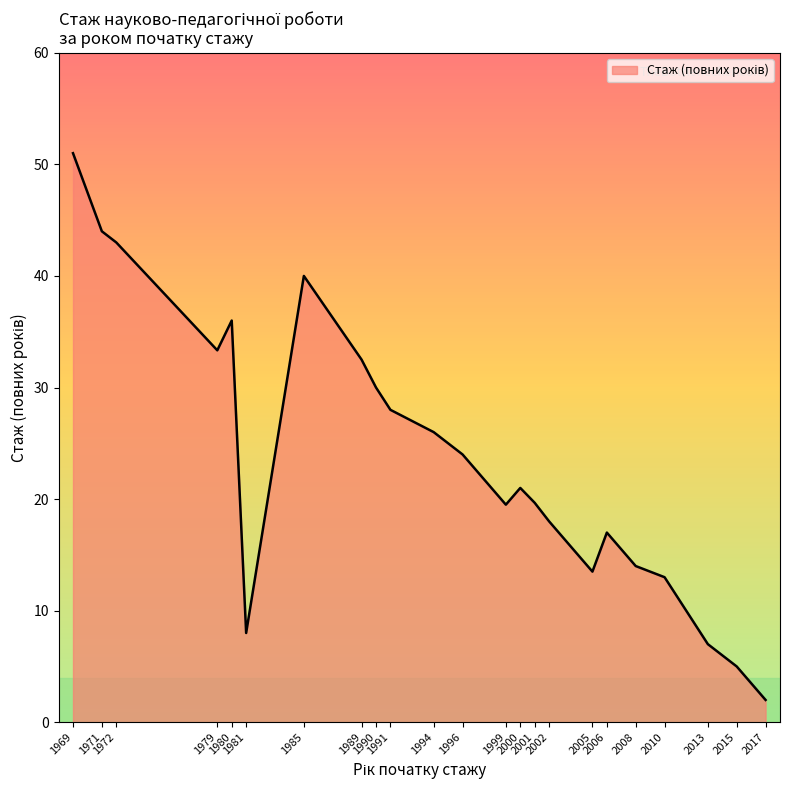

What is the difference between the maximum and minimum values?

49.0